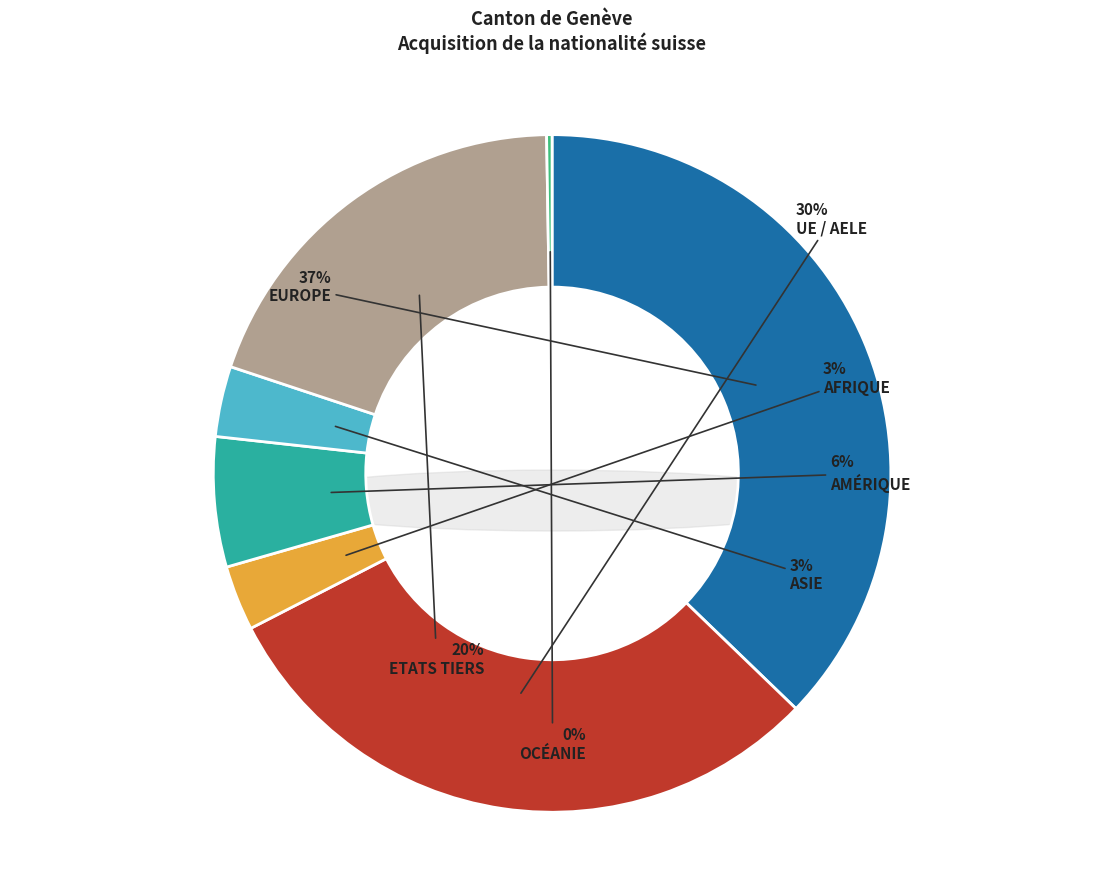

Is it true that UE / AELE is 19% of the pie?

False